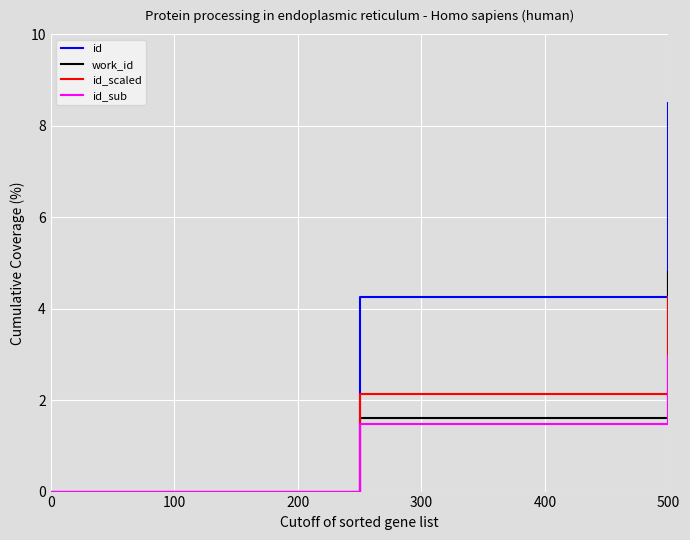

What is the maximum value shown in the chart?

8.5